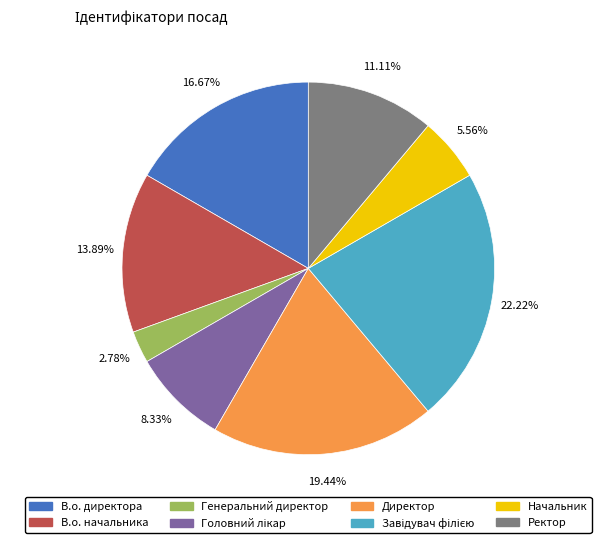

To the nearest percent, what percentage of the pie is В.о. начальника?

14%